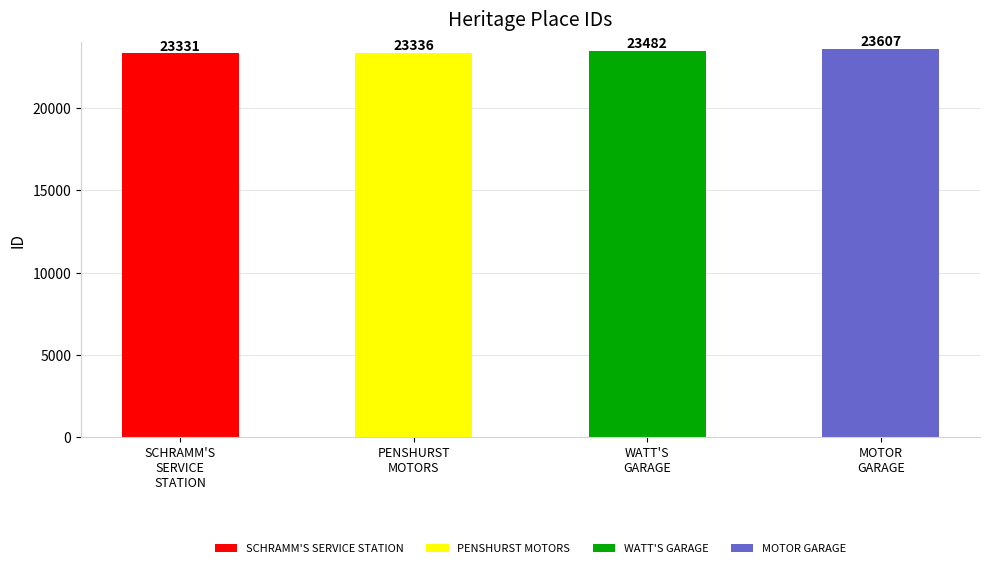

At which label does the data first exceed 23482?

MOTOR GARAGE